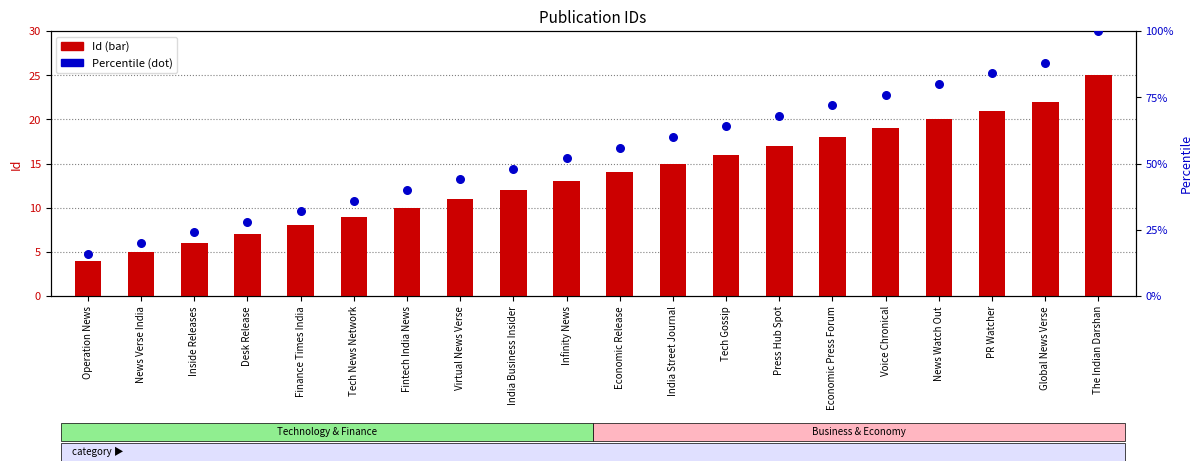

Which series contains the highest Y value?

Percentile